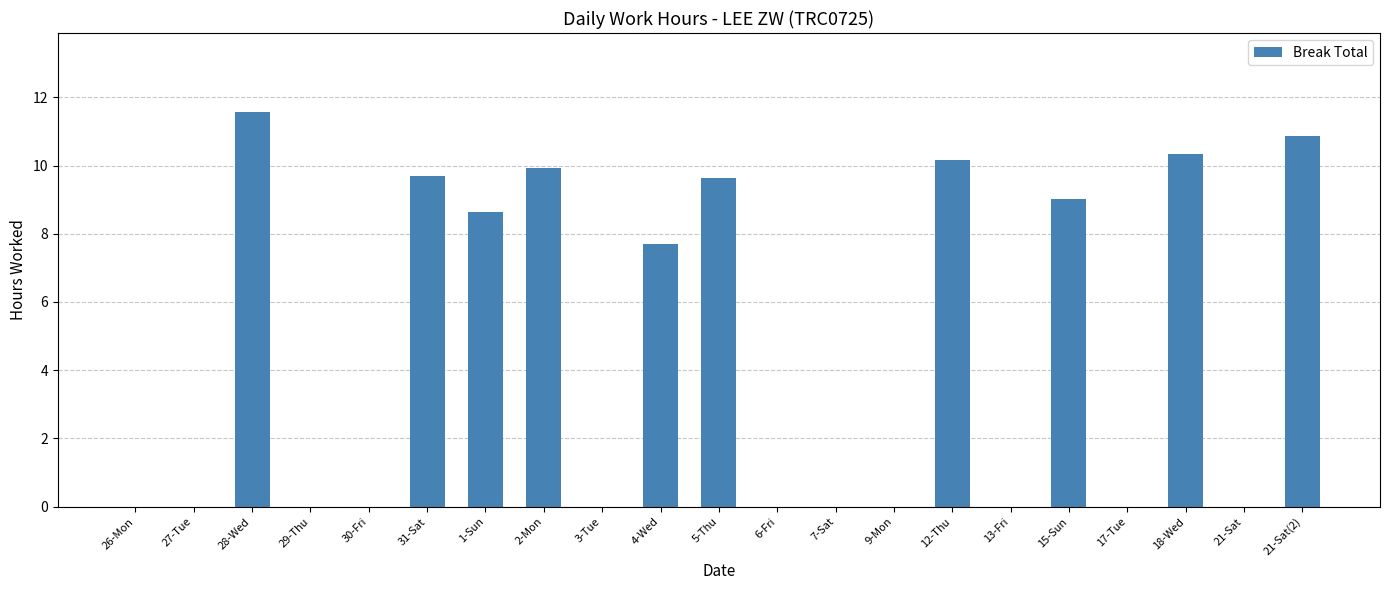

What is the change in value from 3-Tue to 15-Sun?

+9.0